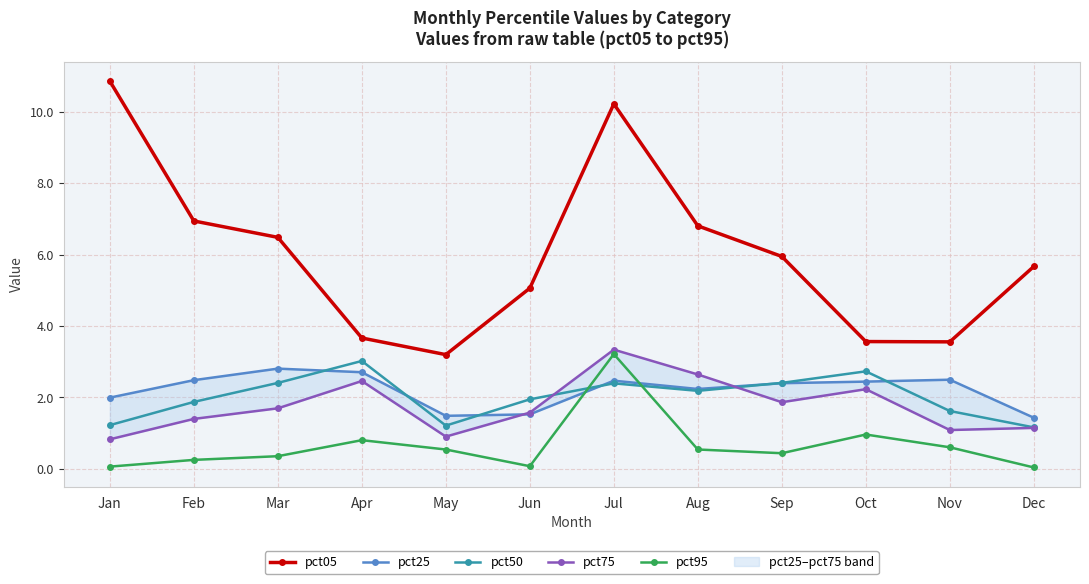

At which category is the sum across all series the highest?

Jul